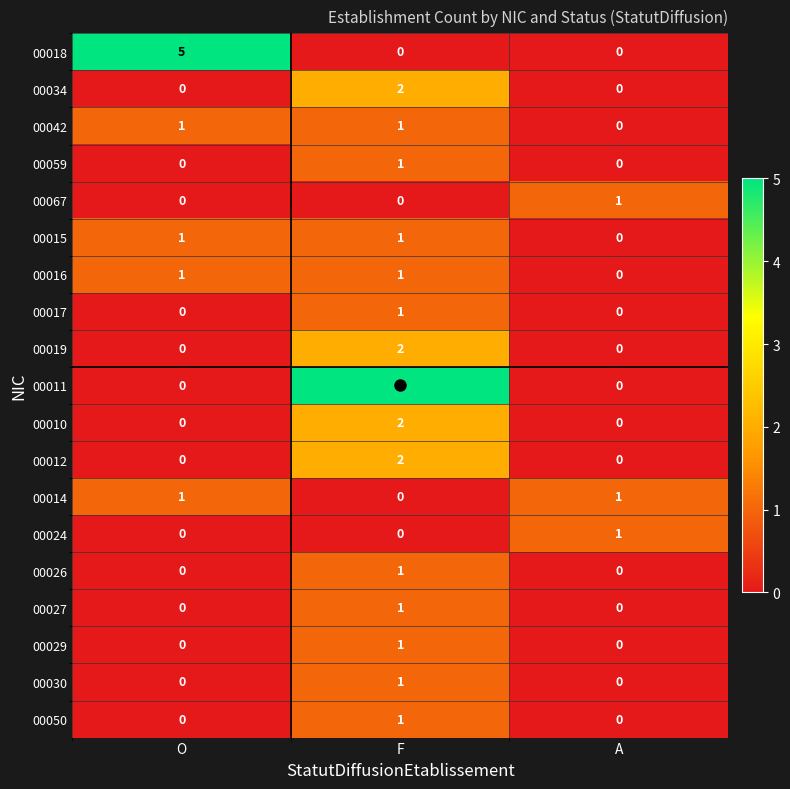

What is the greatest value displayed?

5